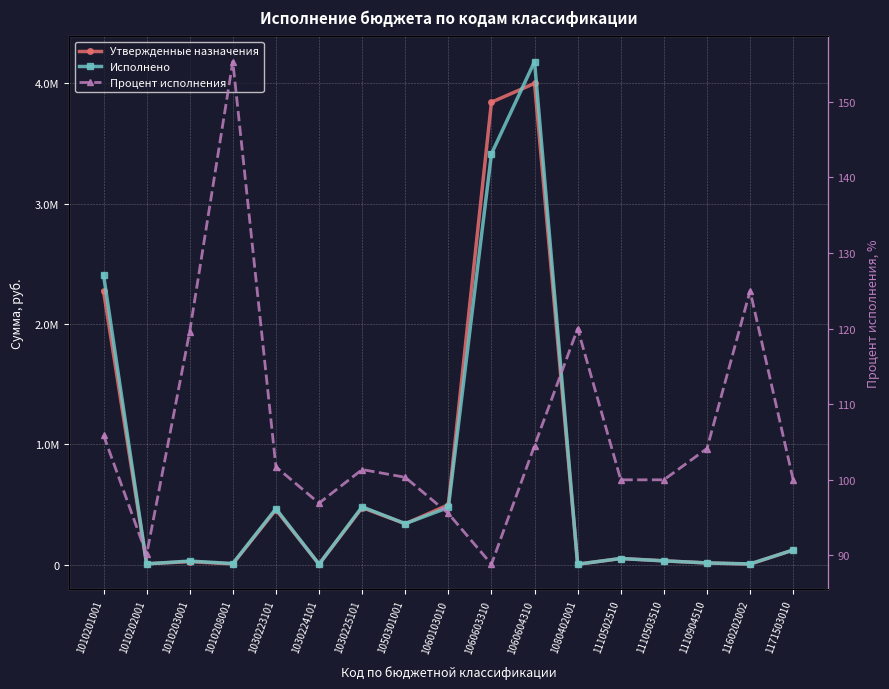

What is the value of the Процент исполнения point at the 8th from the left?

100.3